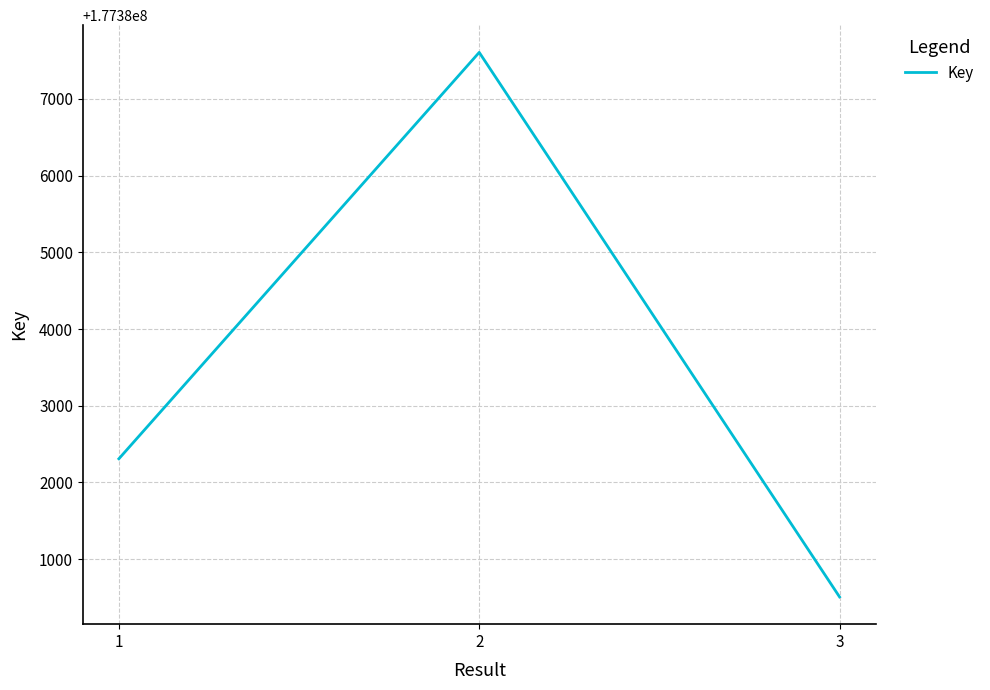

What is the difference between the maximum and second lowest values?

5298